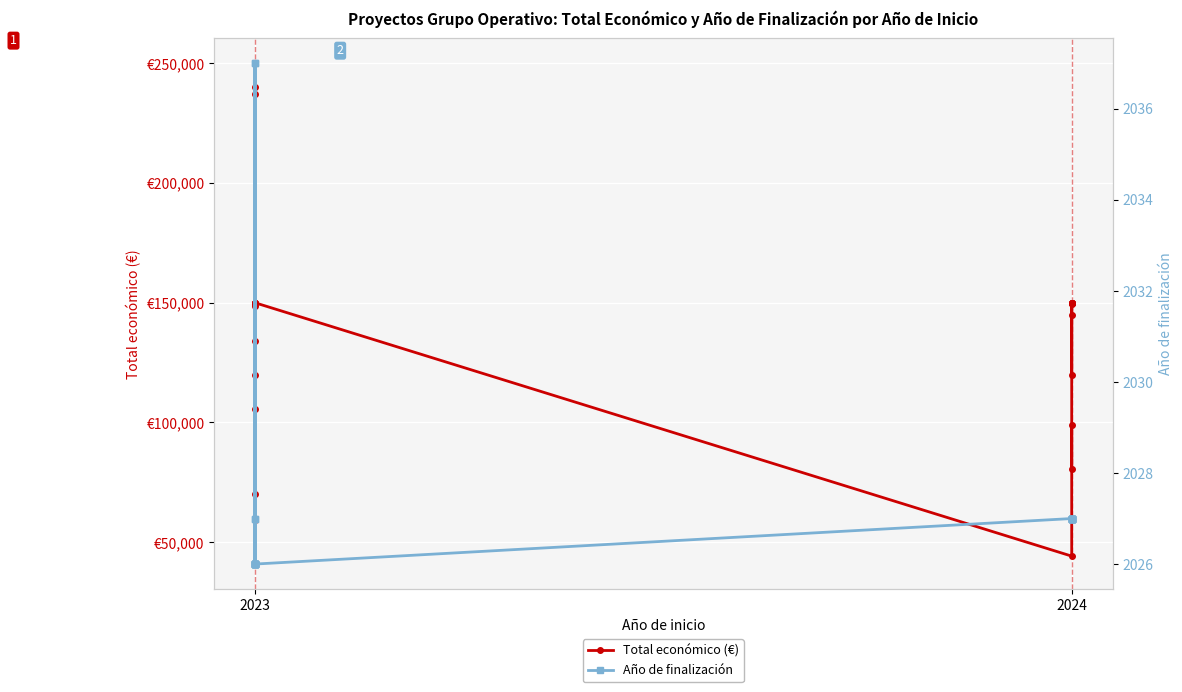

How many interior local peaks does the Año de finalización series have?

4